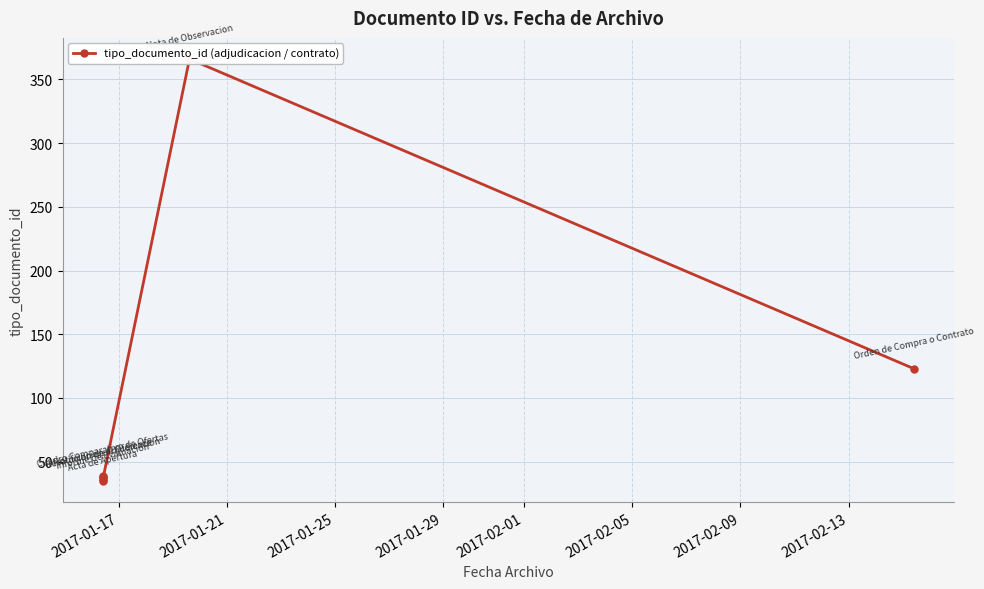

What is the average value?

96